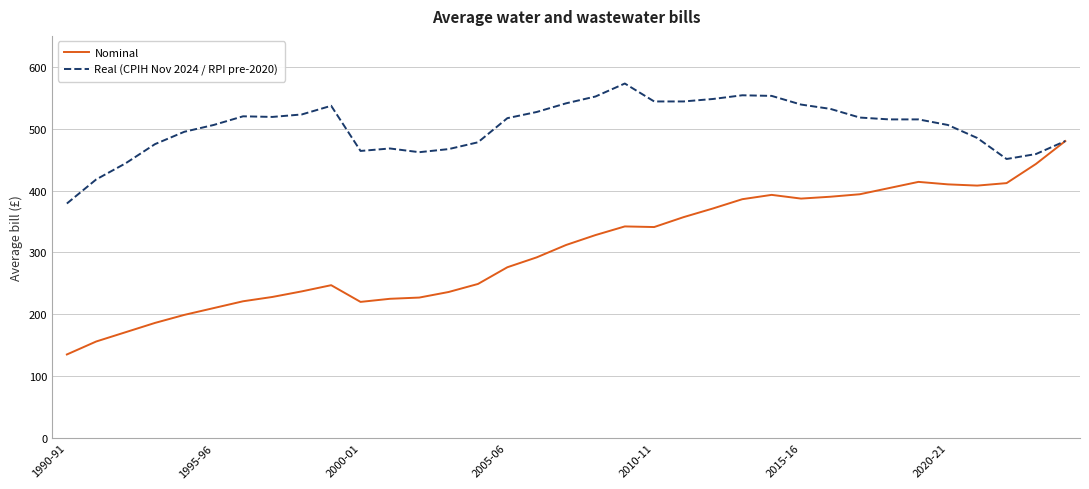

What is the maximum value for Real (CPIH Nov 2024 / RPI pre-2020)?

573